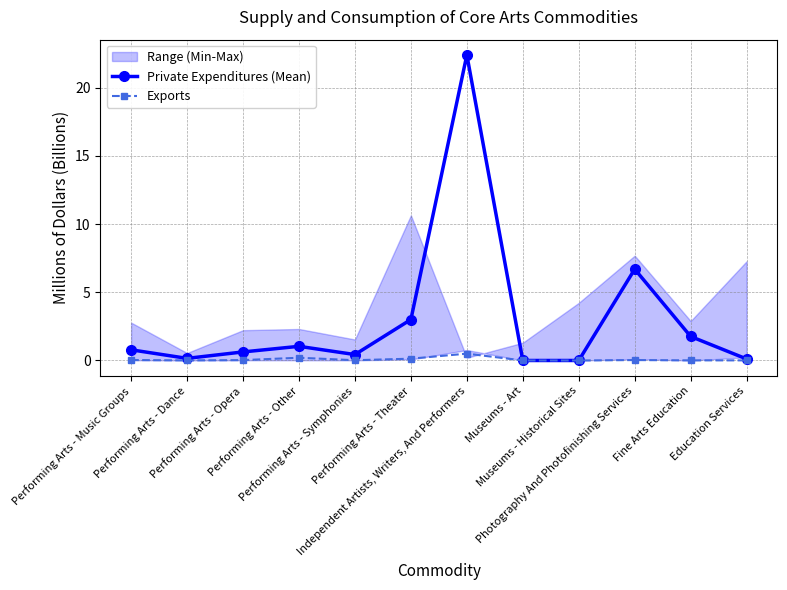

Is this an area chart (filled region under the line)?

No